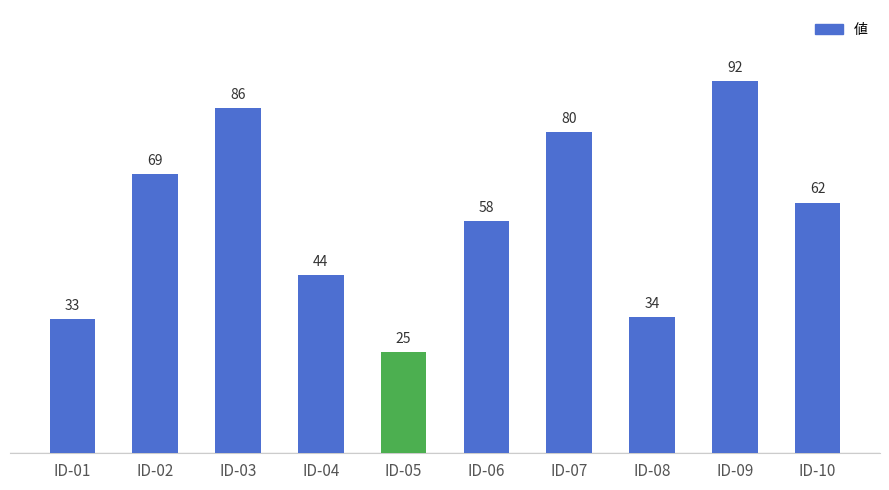

How many bars are there in total?

10